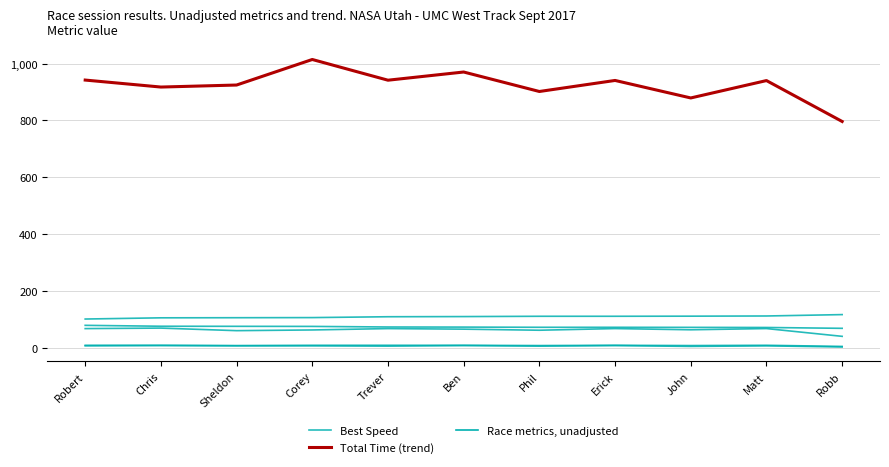

Which series changed the most between Sheldon and Matt?

Total Time (trend)